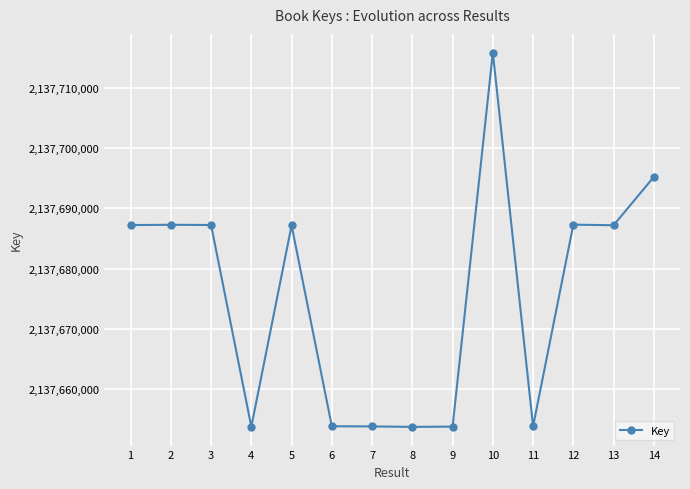

True or false: there are more than 0 points higher than both neighbors.

True